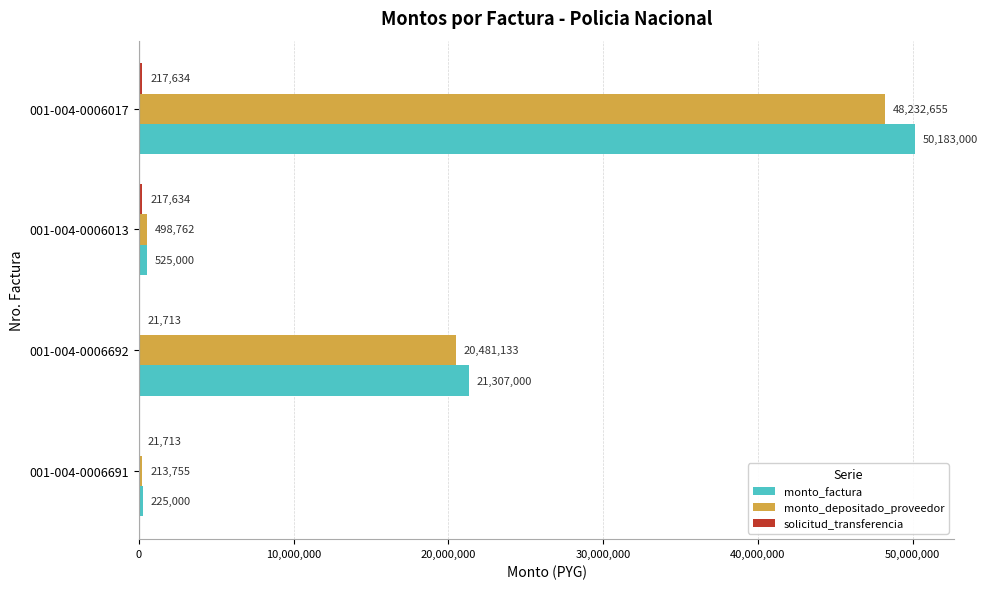

What is the sum of the monto_factura values at 001-004-0006691 and 001-004-0006692?

21532000